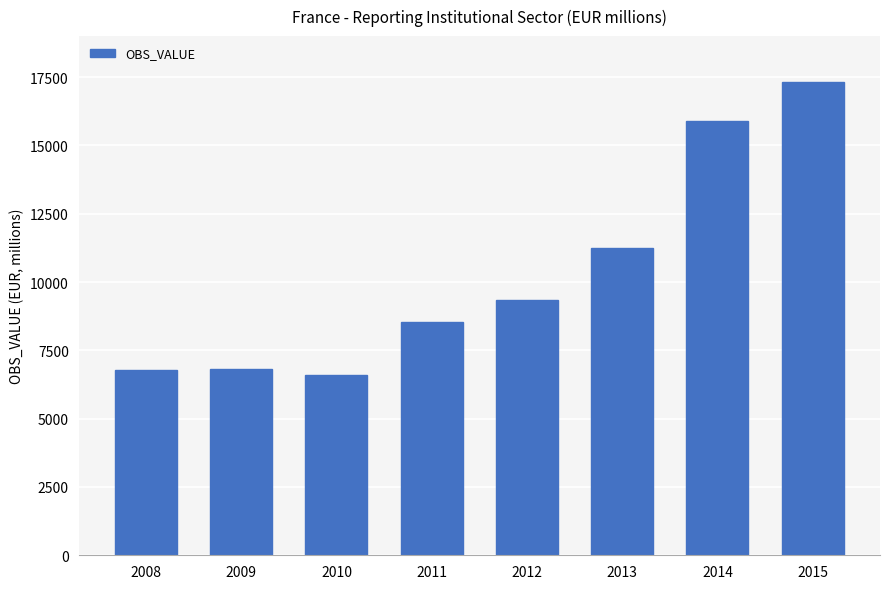

Is it true that the value at 2011 is 2440?

False